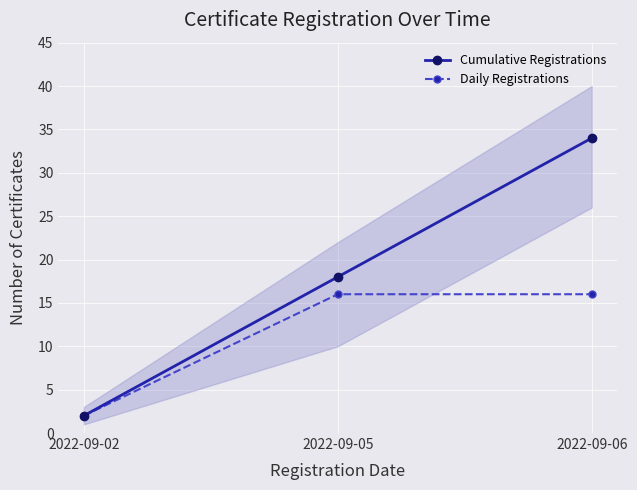

At how many categories does at least one series exceed 16?

2